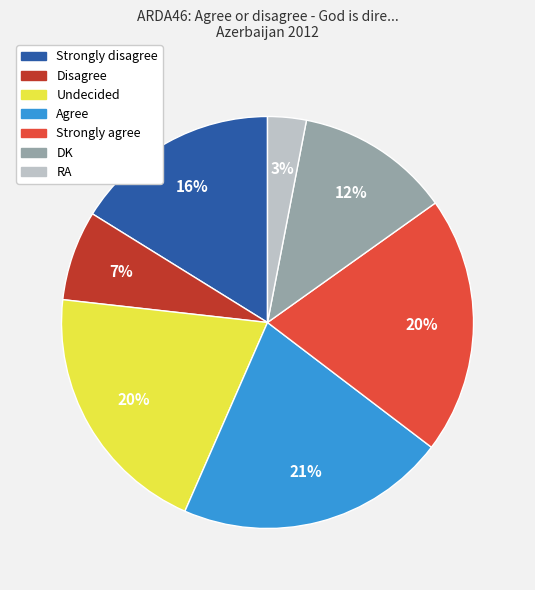

Which has a higher value, Strongly agree or Agree?

Agree